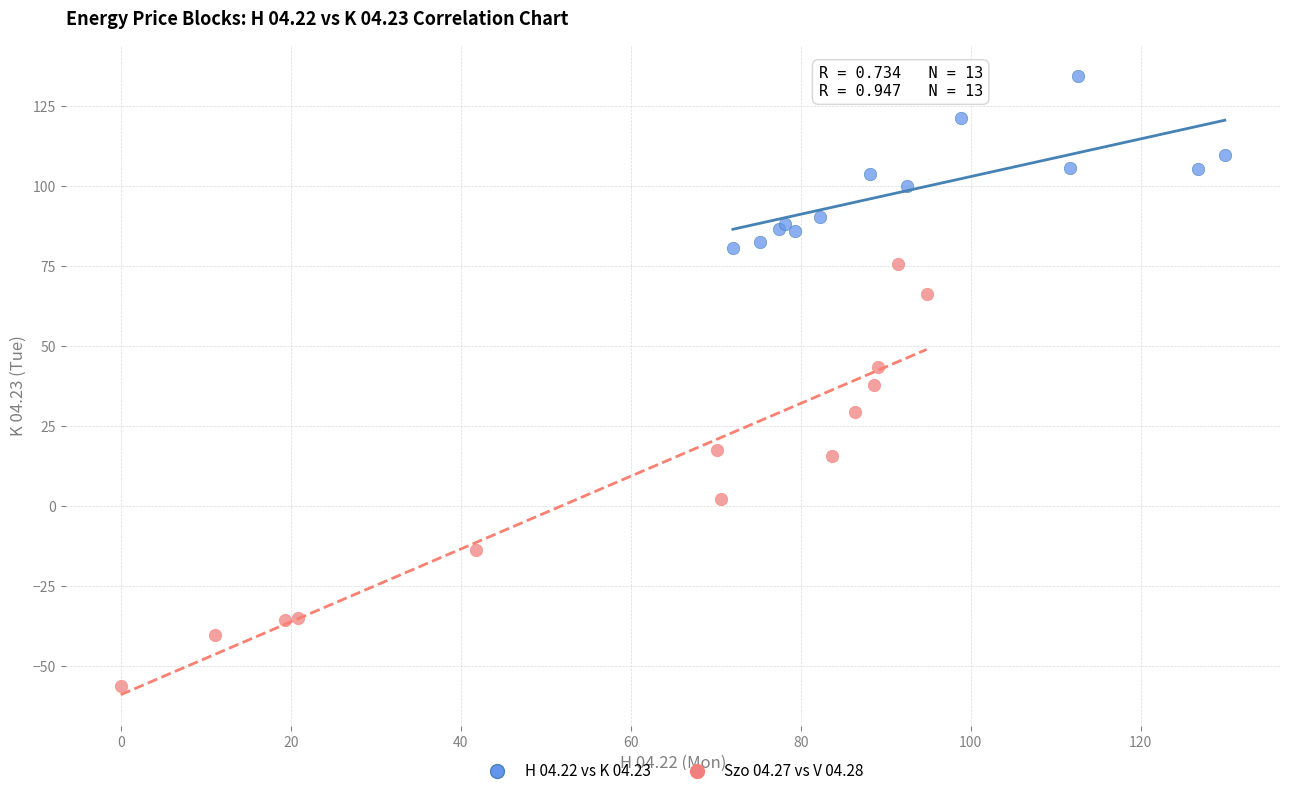

What are all the series names shown in the legend?

H 04.22 vs K 04.23, Szo 04.27 vs V 04.28